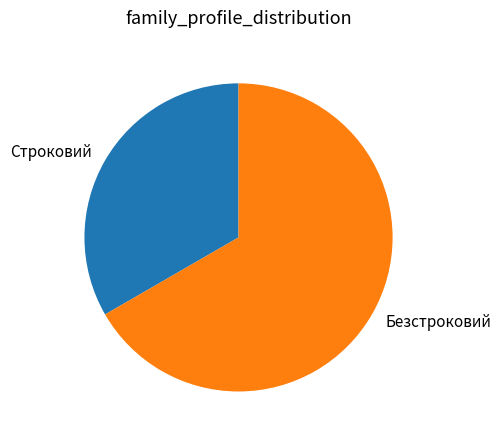

Approximately how many times larger is the value at Безстроковий compared to Строковий?

2.0